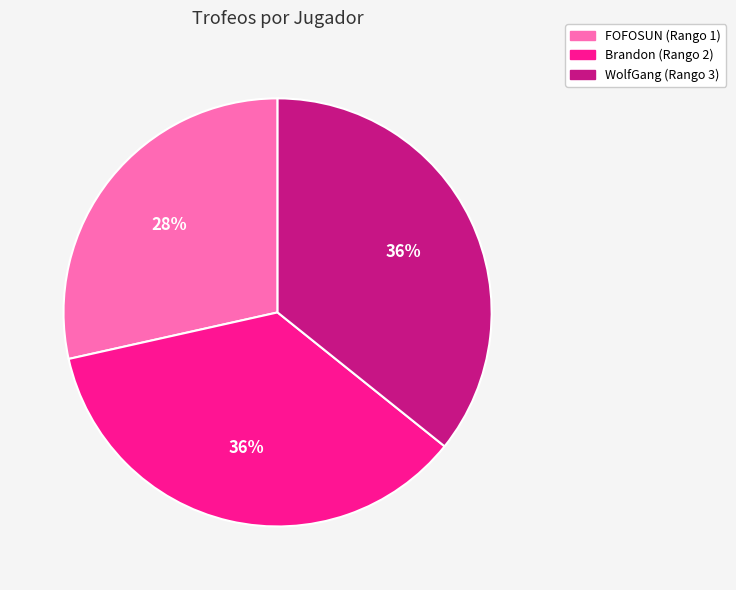

Which category has the smallest portion of the pie?

FOFOSUN (Rango 1)